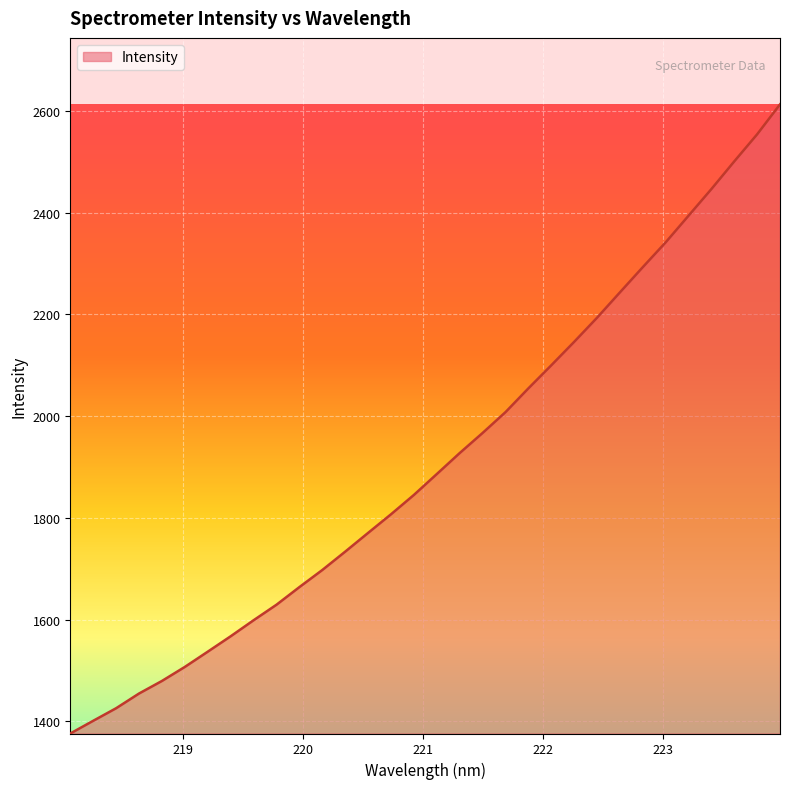

What is the smallest value displayed?

1376.3